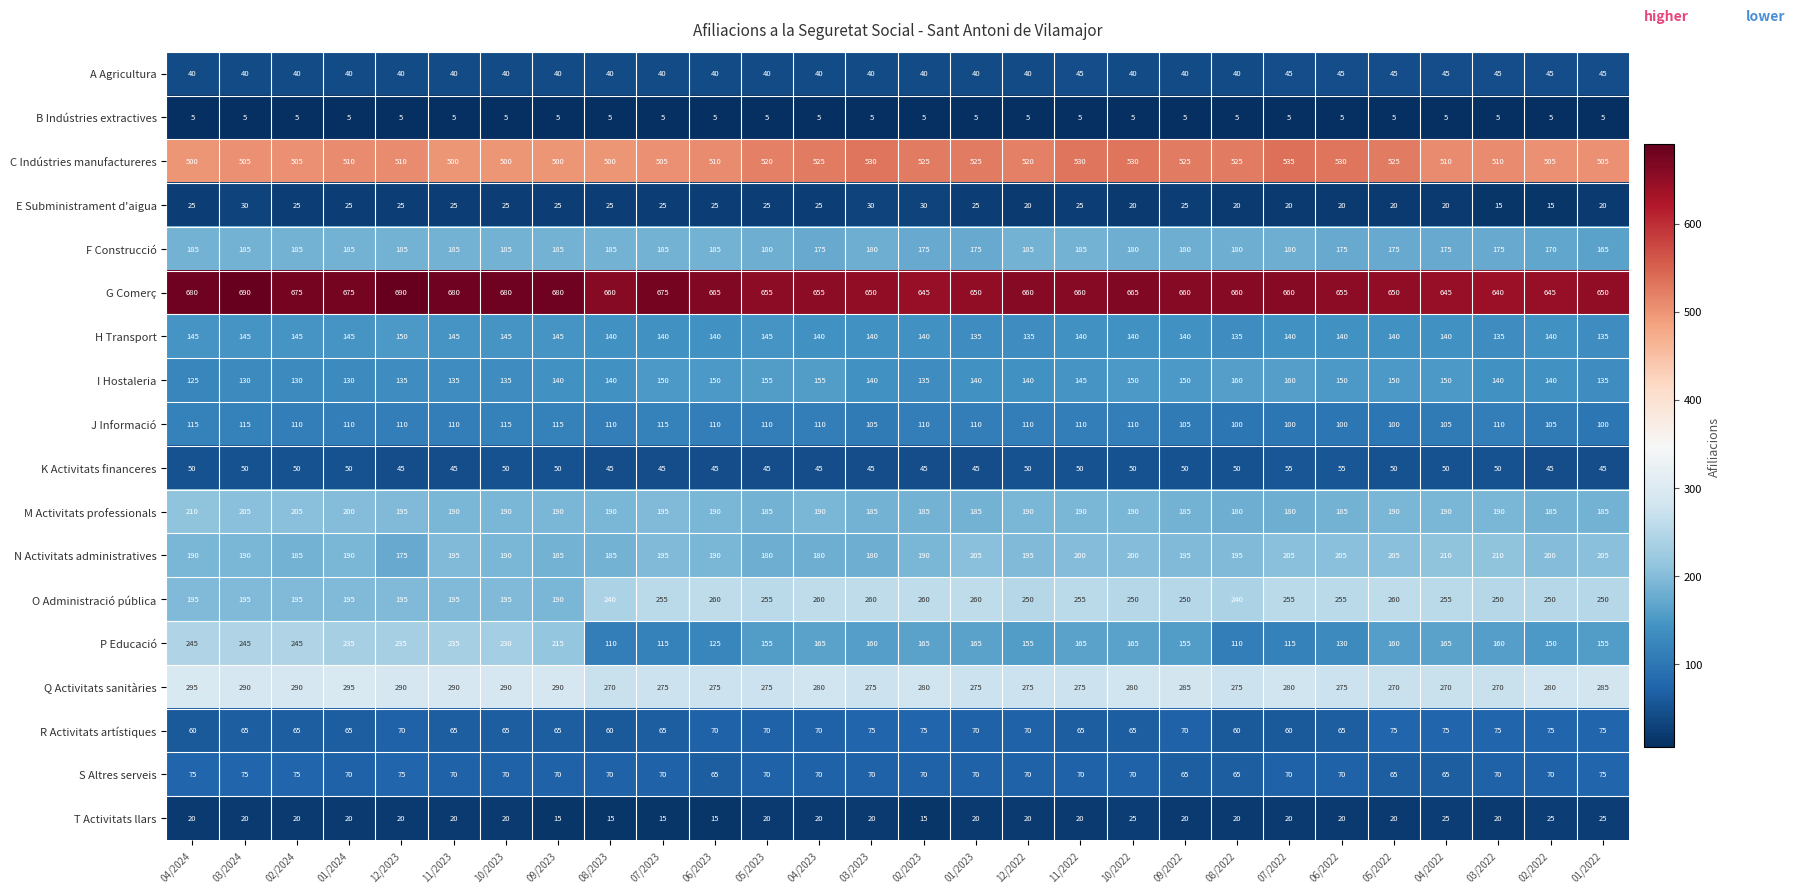

Is it true that B Indústries extractives equals 7 at 01/2023?

False